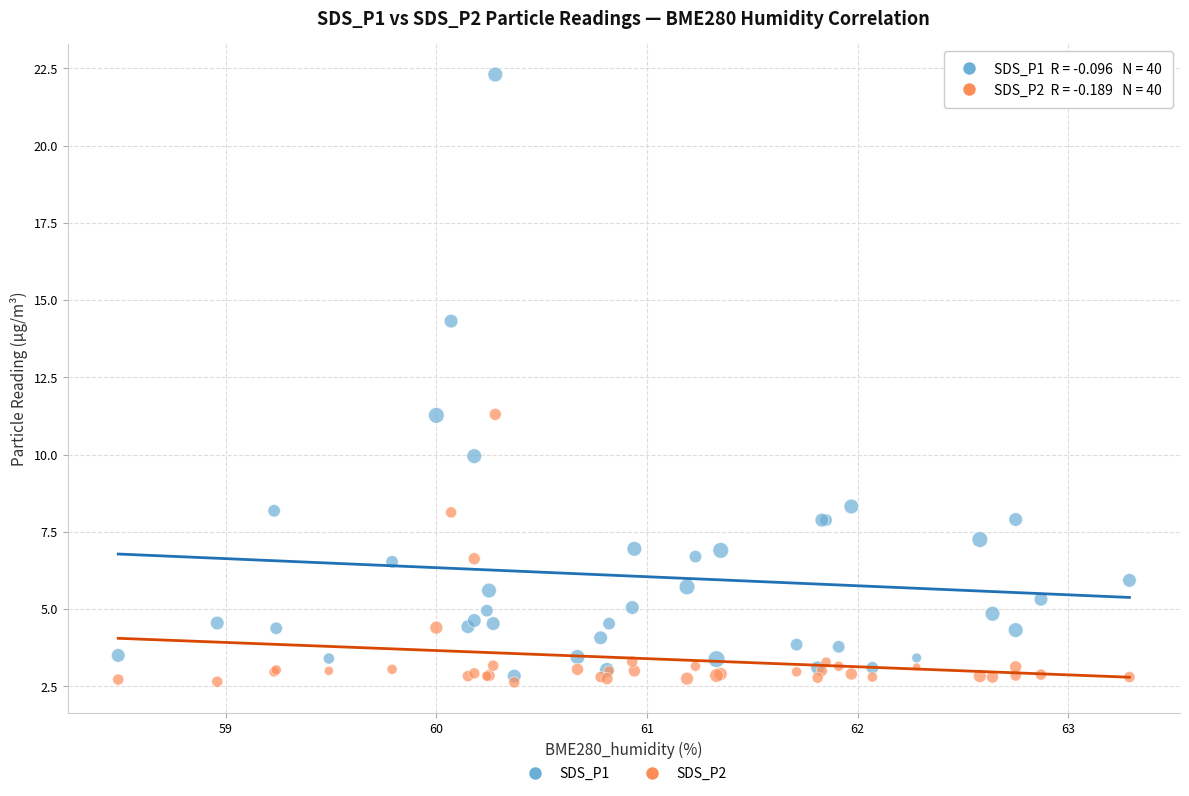

Which series contains the highest Y value?

SDS_P1